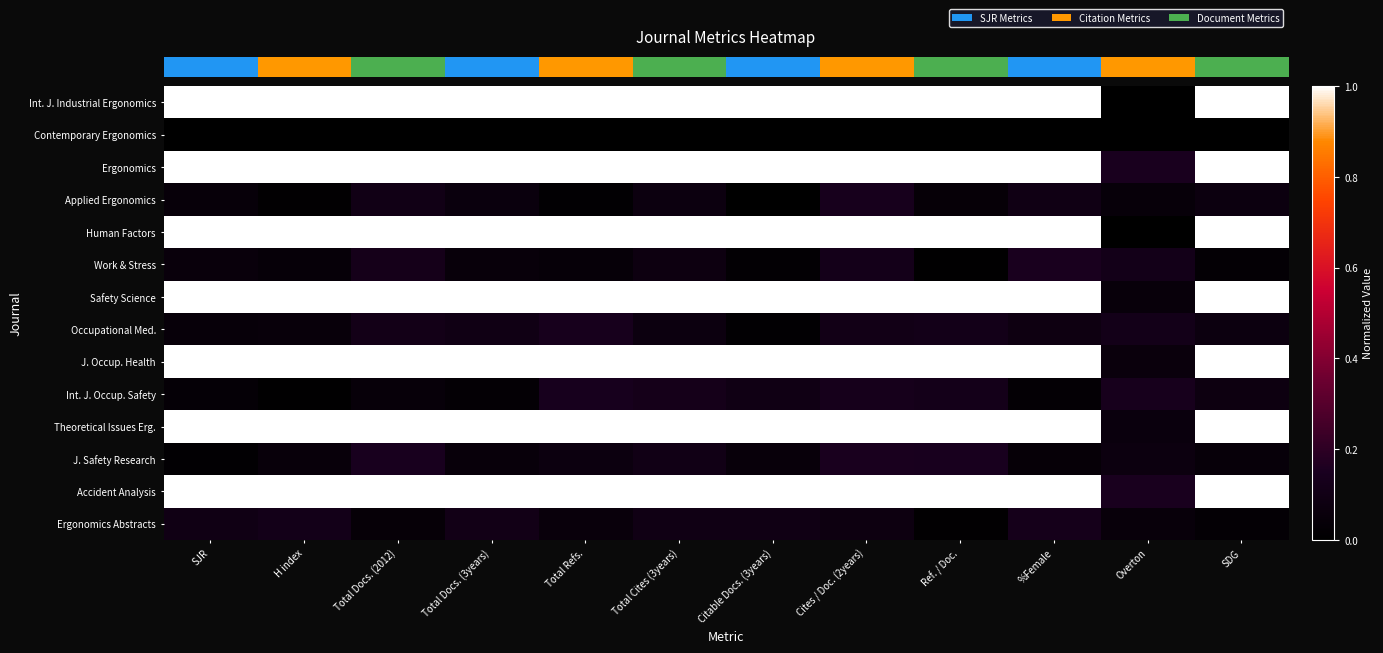

What is the total value across all series at Total Docs. (3years)?

7.4